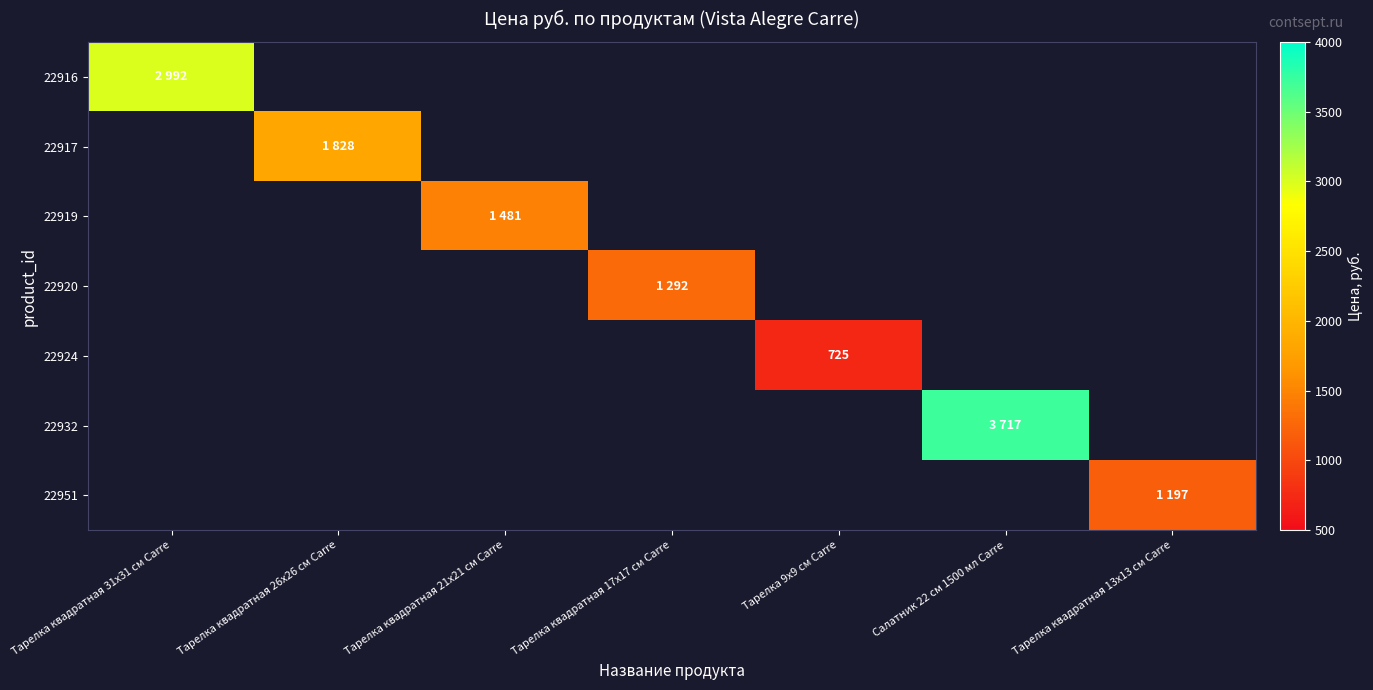

Which series has the widest spread of values?

22916